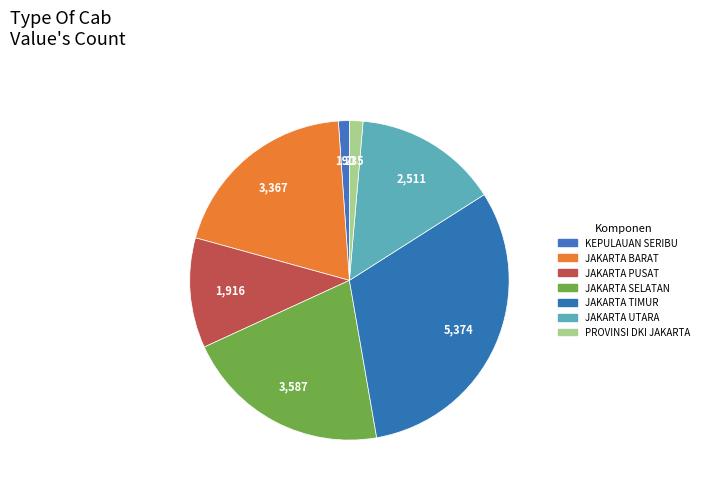

How many segments does this pie chart have?

7